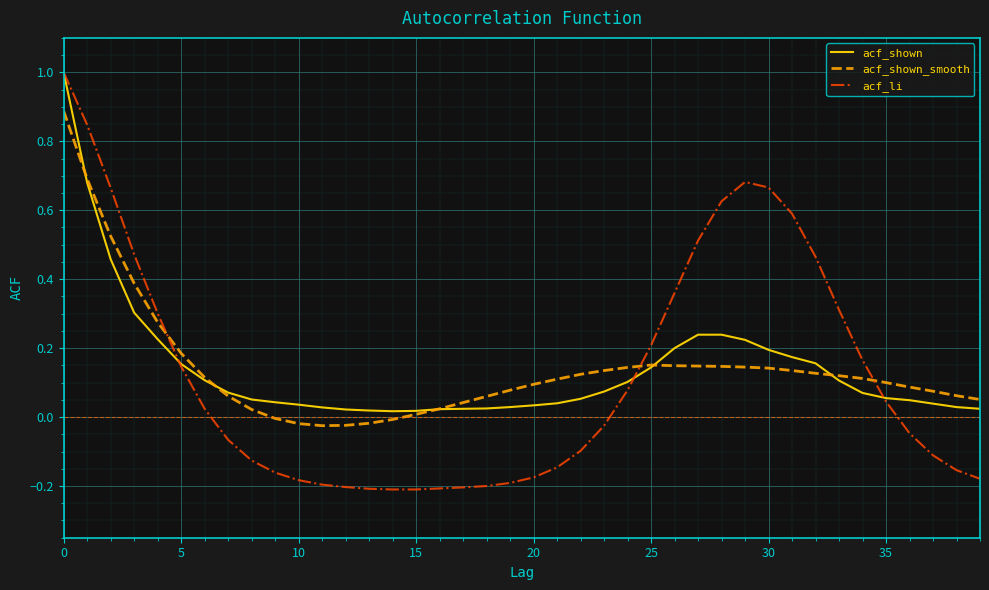

How many lines are shown in the chart?

3